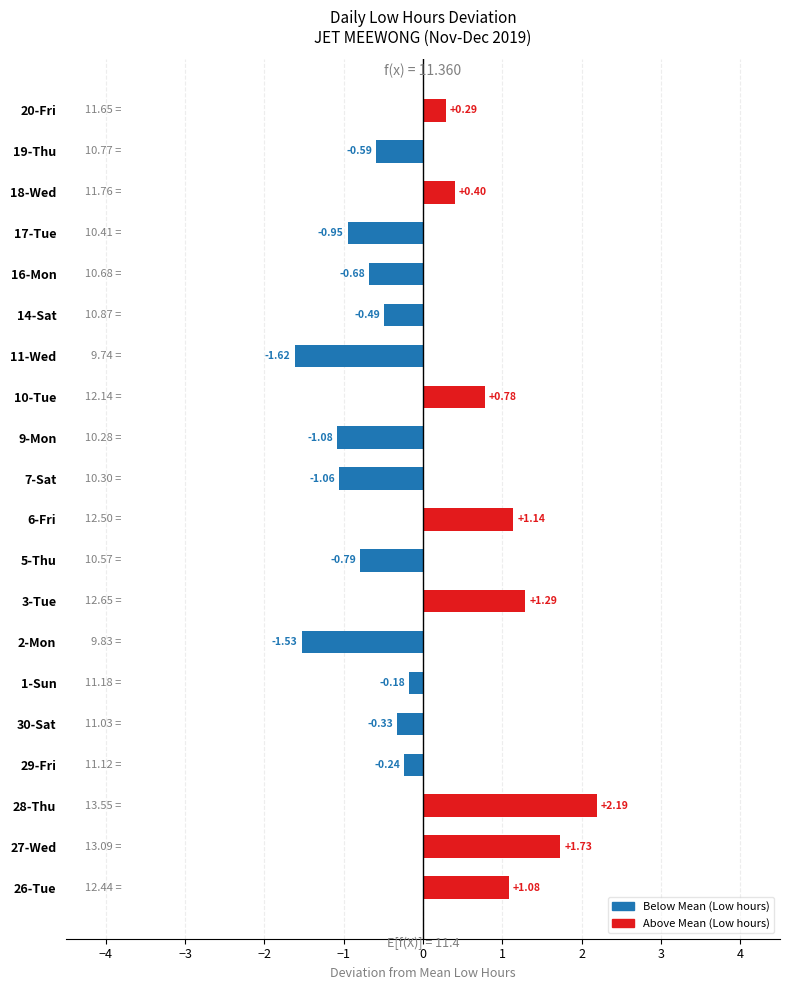

What is the difference between the values at 30-Sat and 28-Thu?

2.5